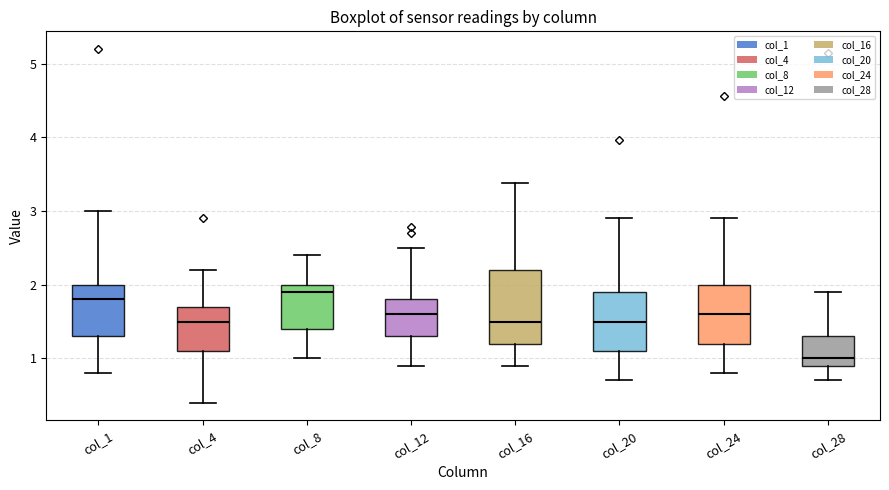

Where does the median line of the box for col_20 sit on the y-axis? The values are not printed on the chart, so give them approximately, as read against the axis.

1.5